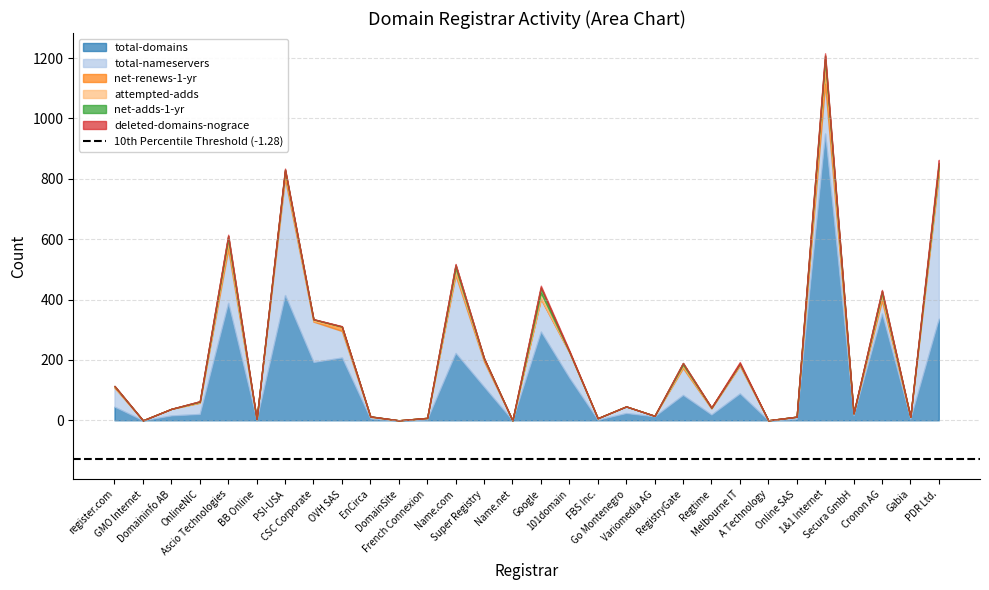

The net-renews-1-yr series shows 13 at OVH SAS. True or false?

True